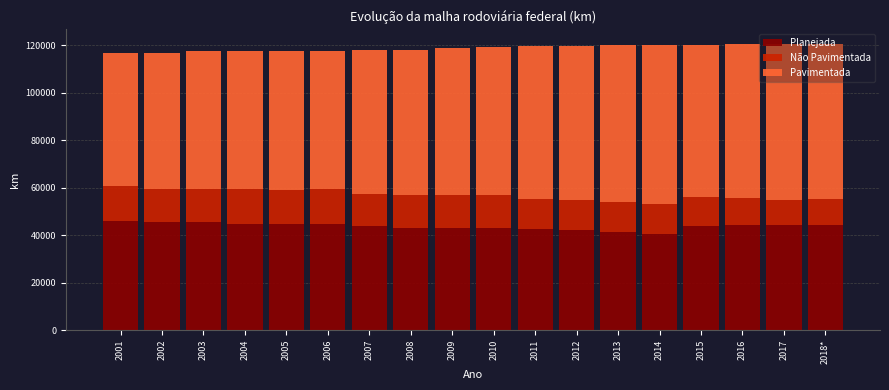

What is the sum of the Planejada values at 2015 and 2002?

89663.1